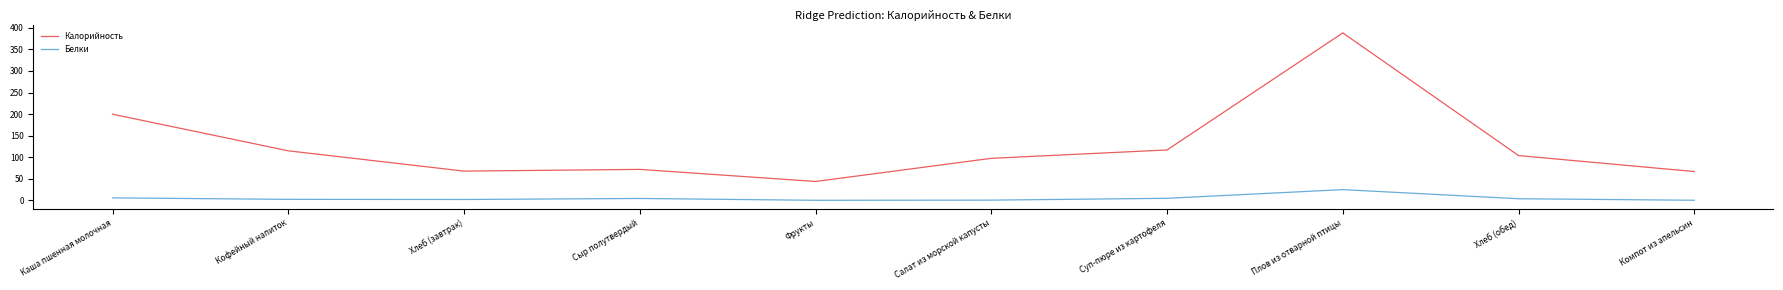

What is the difference between the highest and lowest values at Хлеб (завтрак)?

65.7